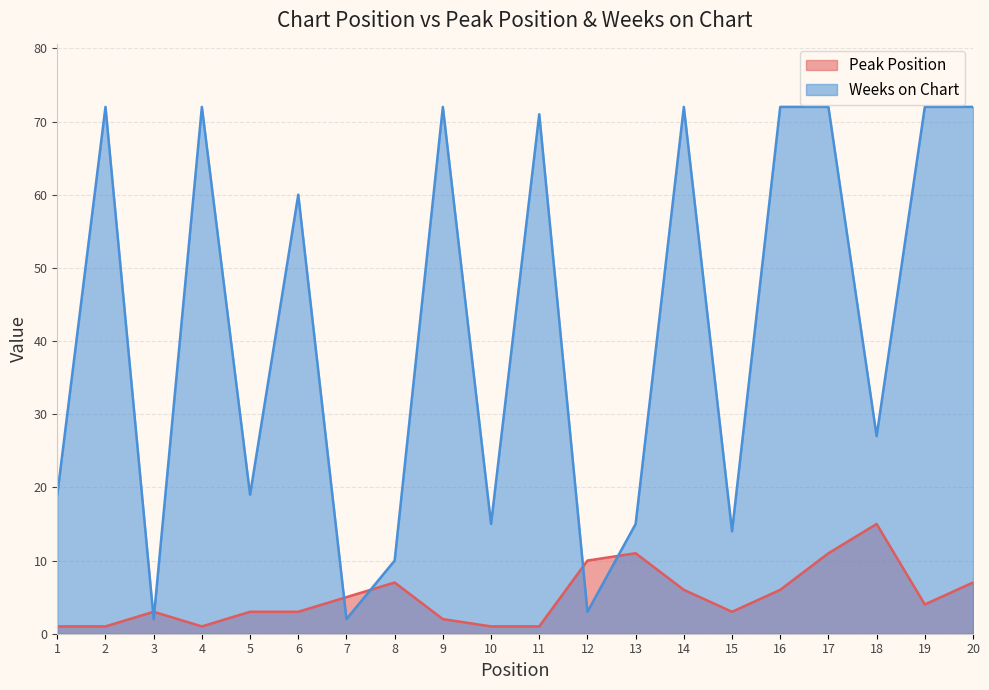

True or false: Peak Position has a value of 1 at 2.

True